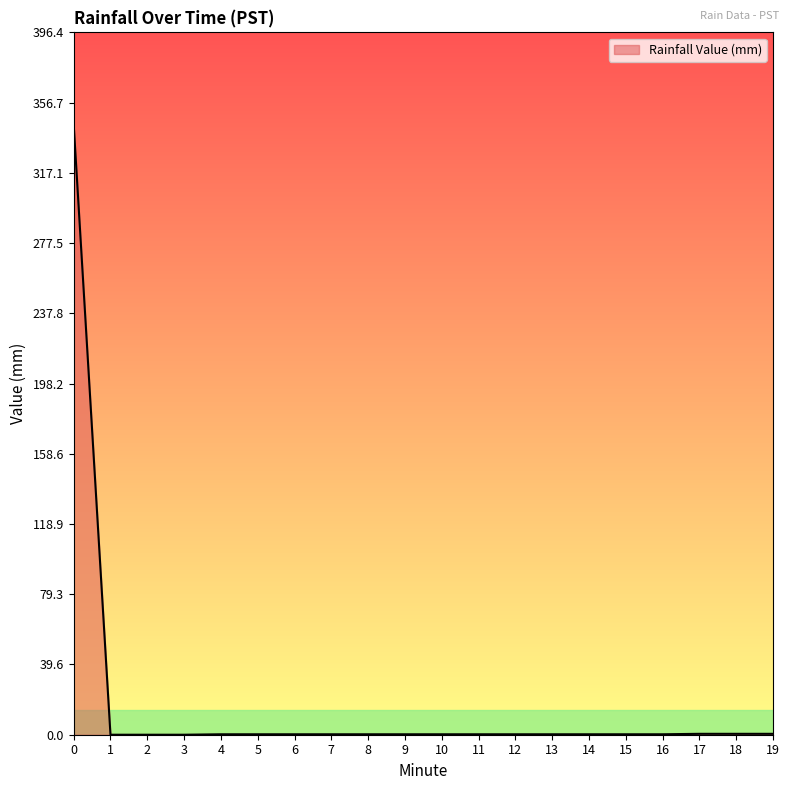

What is the maximum value shown in the chart?

344.7